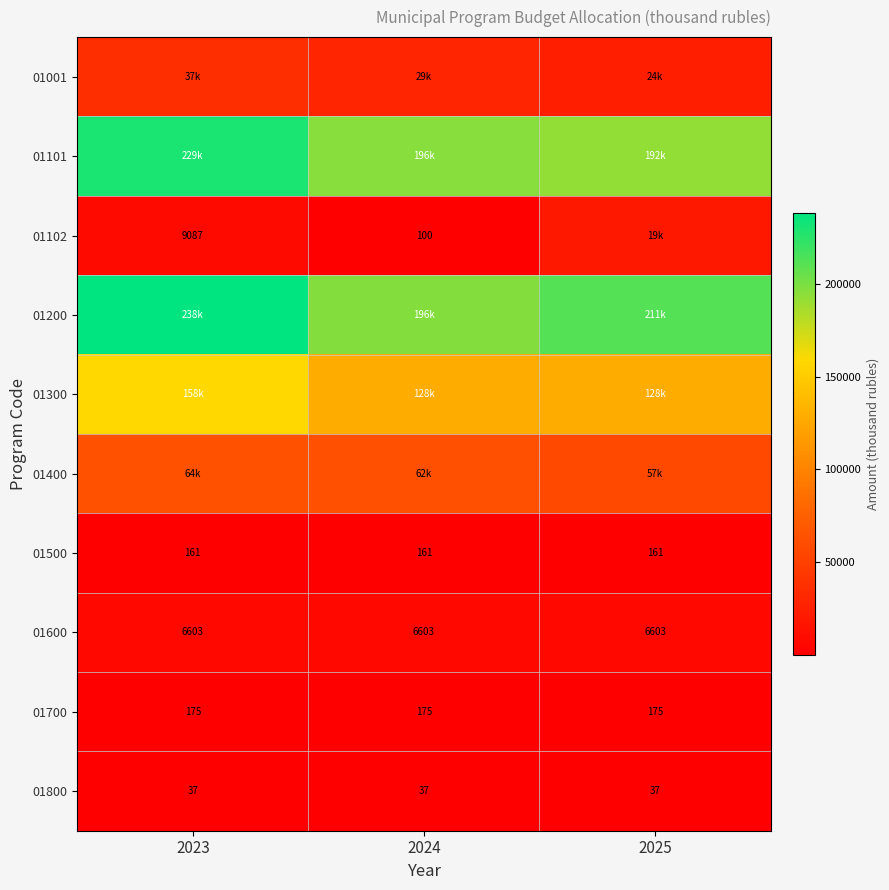

The value of 01102 at 2024 is 170.8. True or false?

False